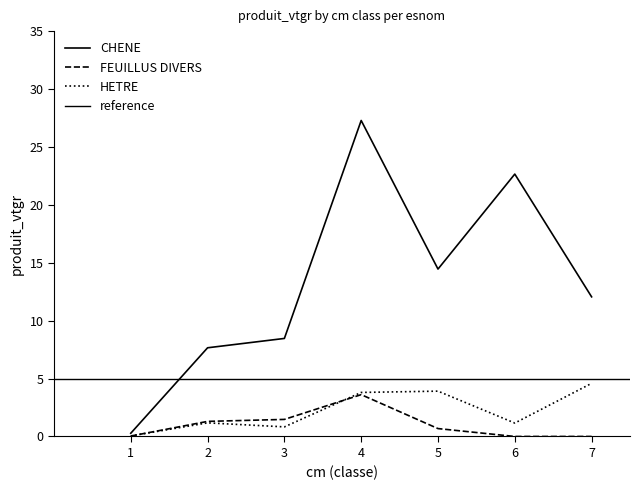

How many times do FEUILLUS DIVERS and HETRE cross each other?

2